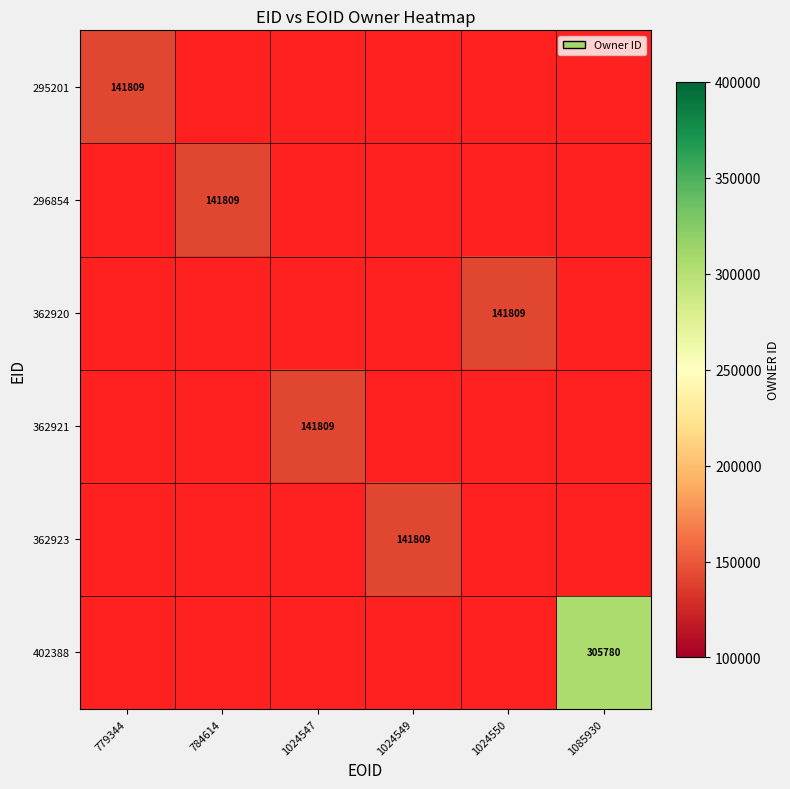

True or false: 362920 has a value of 141809 at 1024550.

True